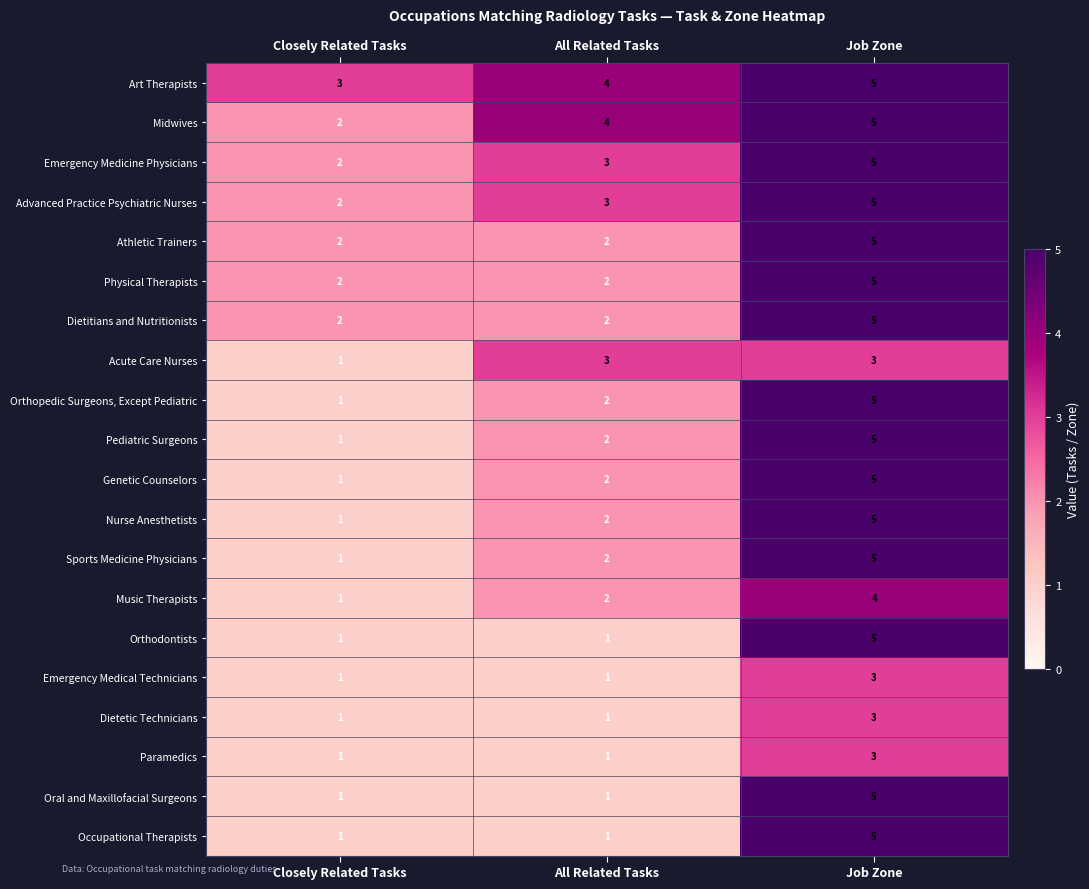

The value of Advanced Practice Psychiatric Nurses at Closely Related Tasks is 2. True or false?

True